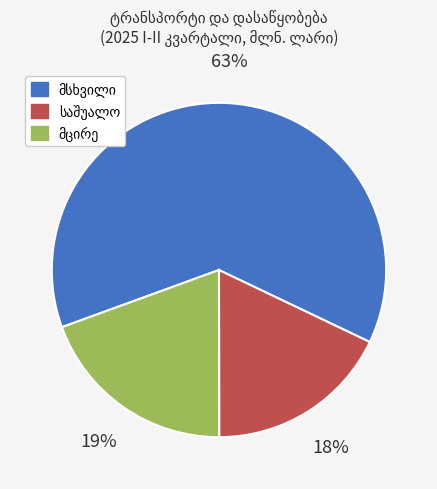

Is there a majority slice in this chart?

Yes